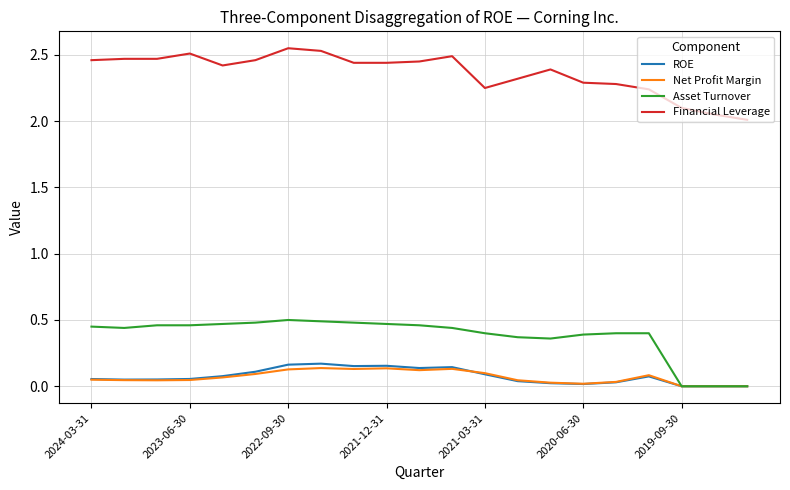

True or false: Net Profit Margin and Financial Leverage cross at least once.

False